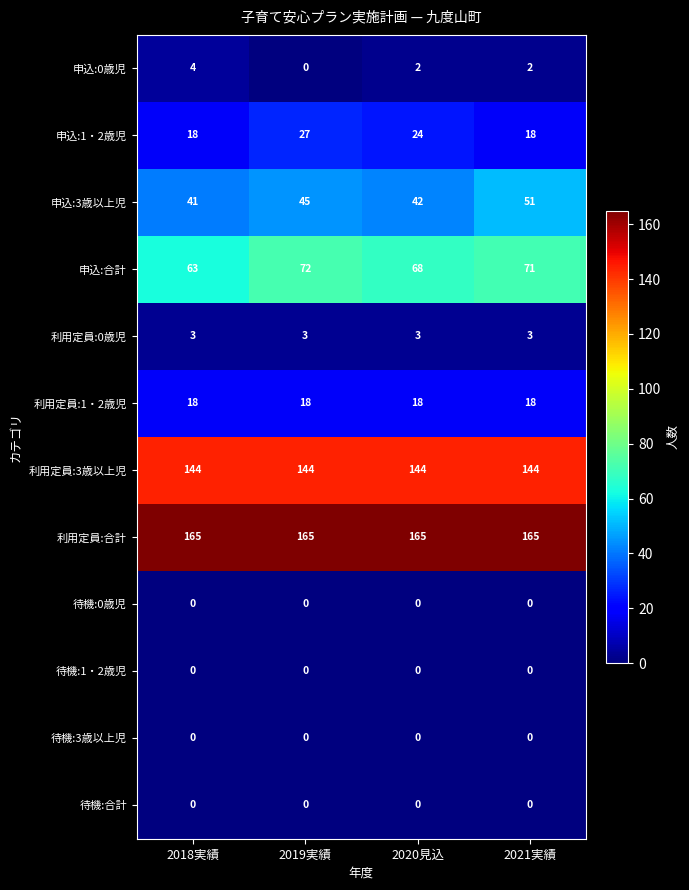

Between 2020見込 and 2021実績, which series saw the biggest shift?

申込:3歳以上児